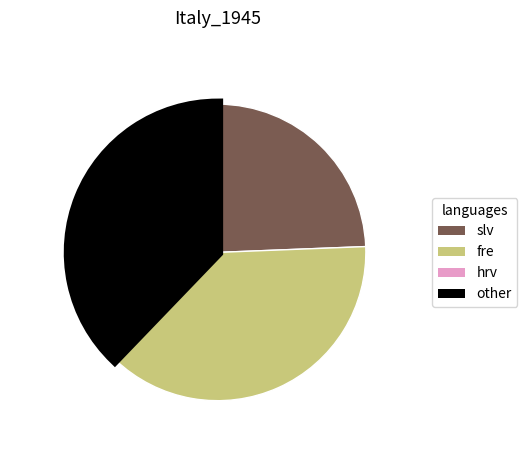

Combined, do fre and other account for over 50%?

Yes